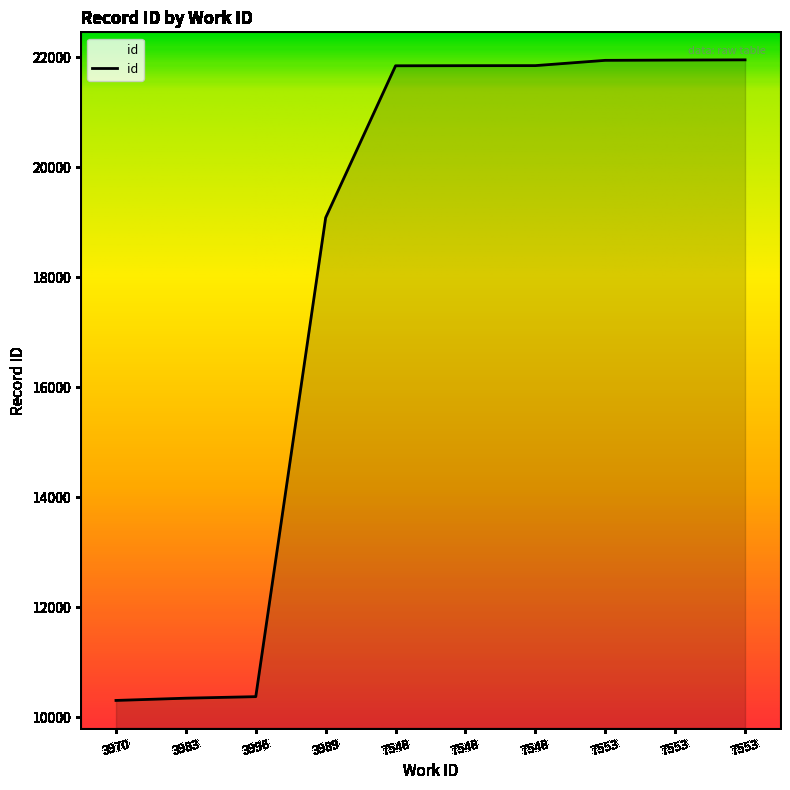

Does the chart have visible grid lines?

No